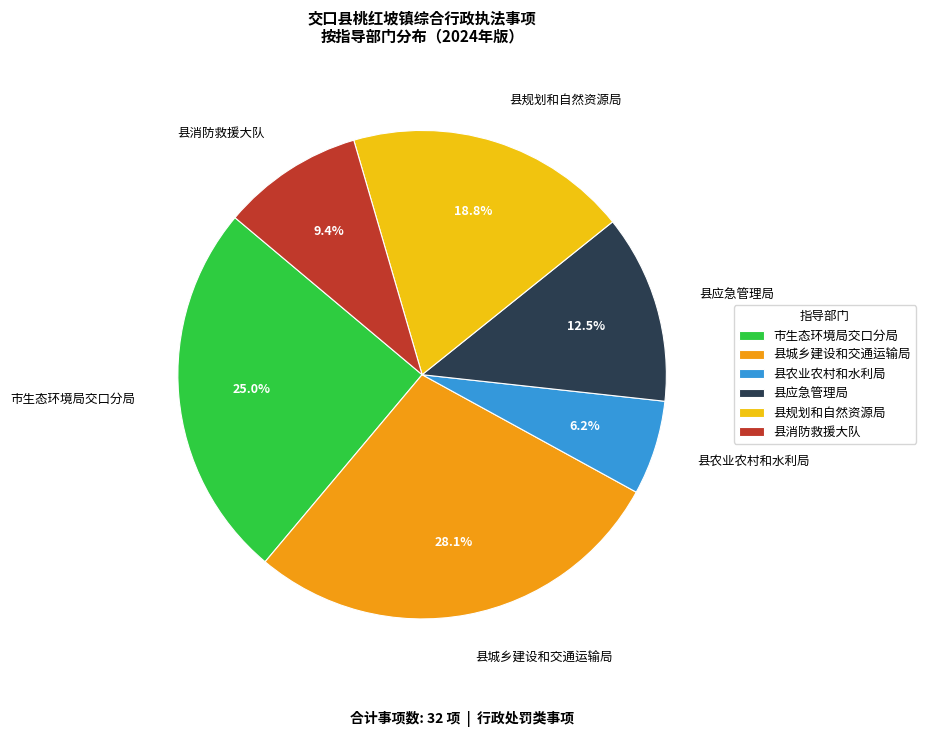

To the nearest percent, what is the difference between the 县农业农村和水利局 and 市生态环境局交口分局 slice percentages?

19%